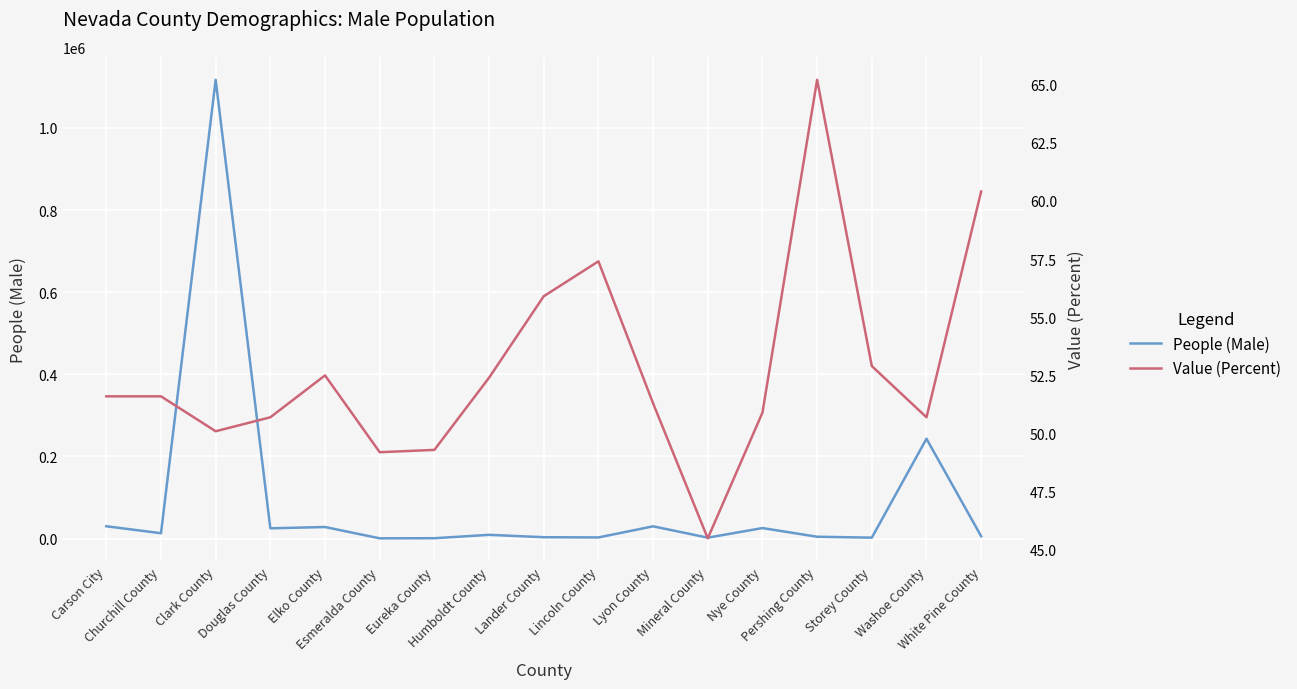

What is the label of the 13th point from the right?

Elko County